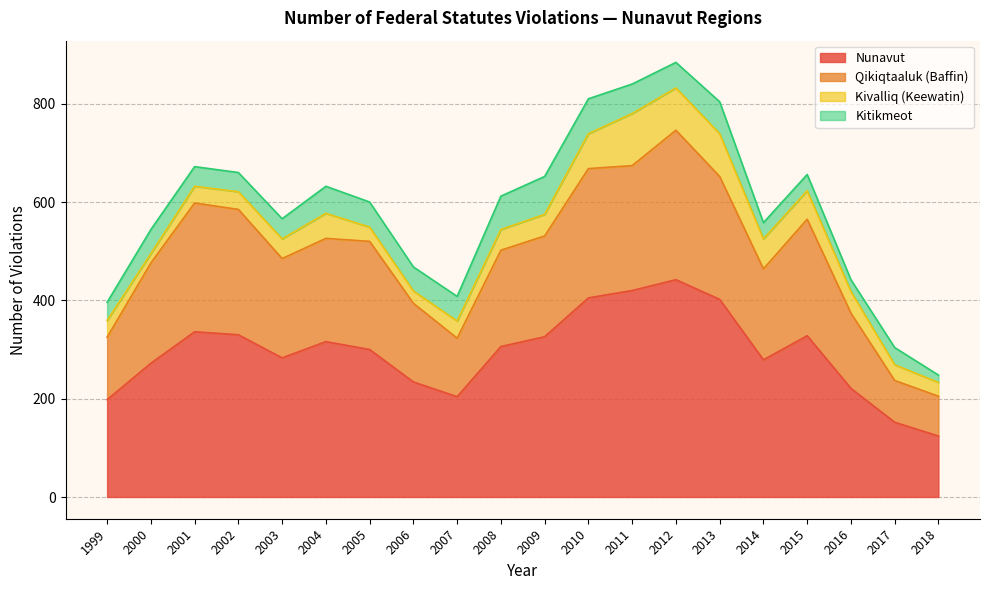

At which category is the sum across all series the highest?

2012